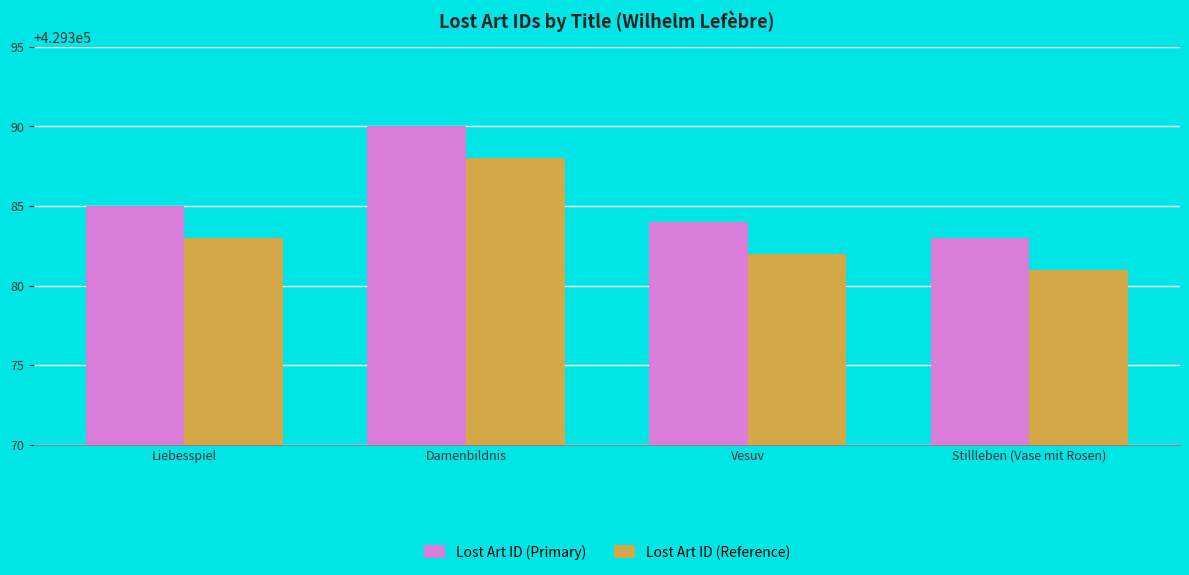

How many Lost Art ID (Reference) values are between 429382 and 429388?

3